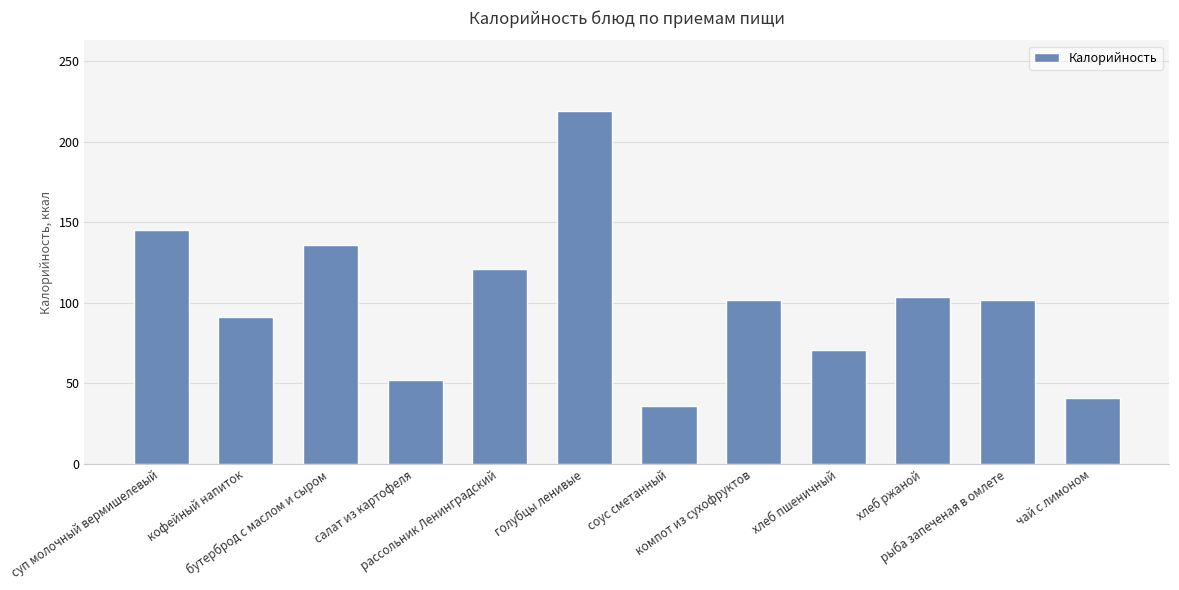

What is the minimum value shown in the chart?

36.0